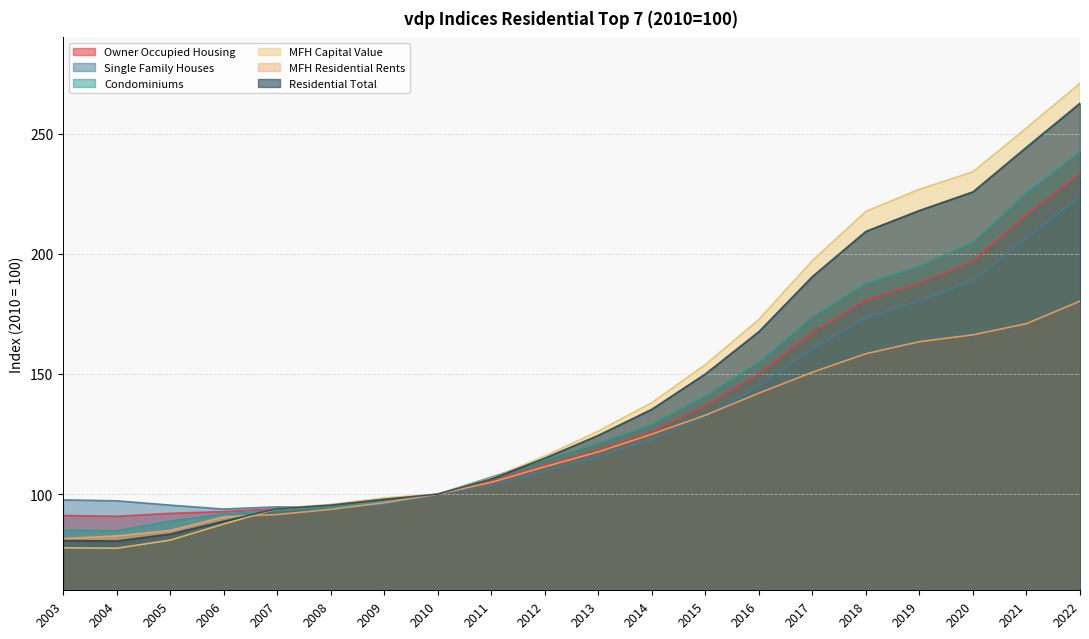

List the series in order of their peak value, lowest first.

MFH Residential Rents, Single Family Houses, Owner Occupied Housing, Condominiums, Residential Total, MFH Capital Value